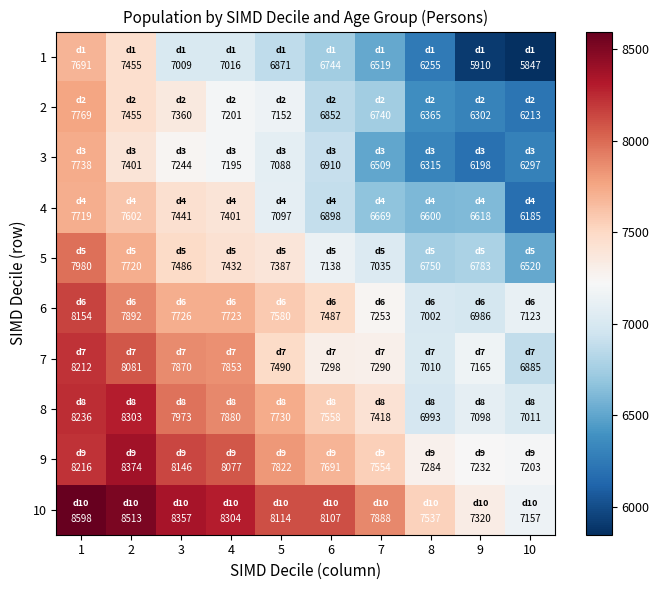

The 7 series shows 7290 at 7. True or false?

True